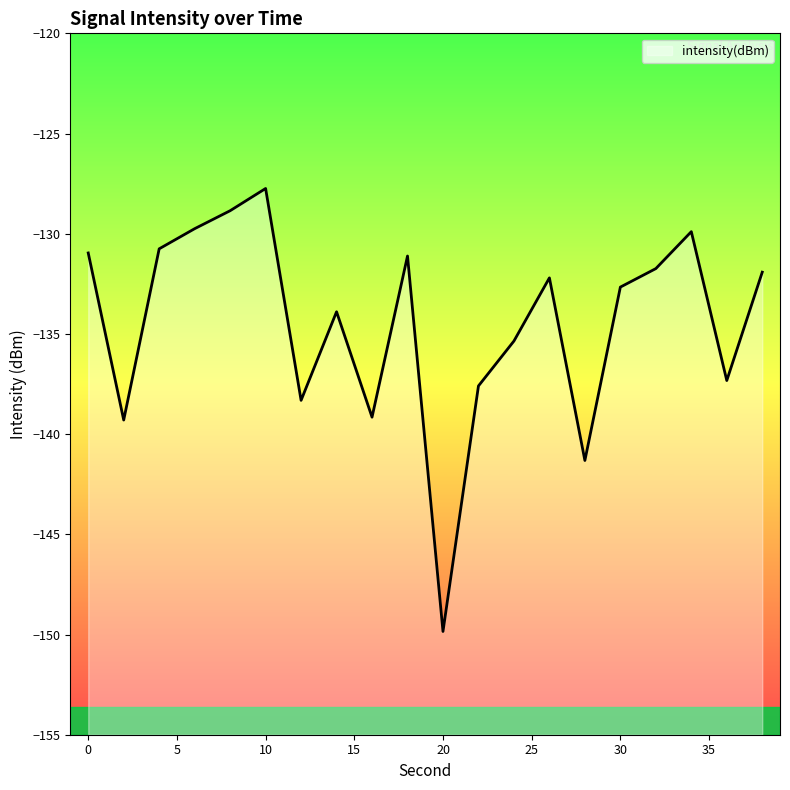

What is the value of the 1st point from the left?

-131.0